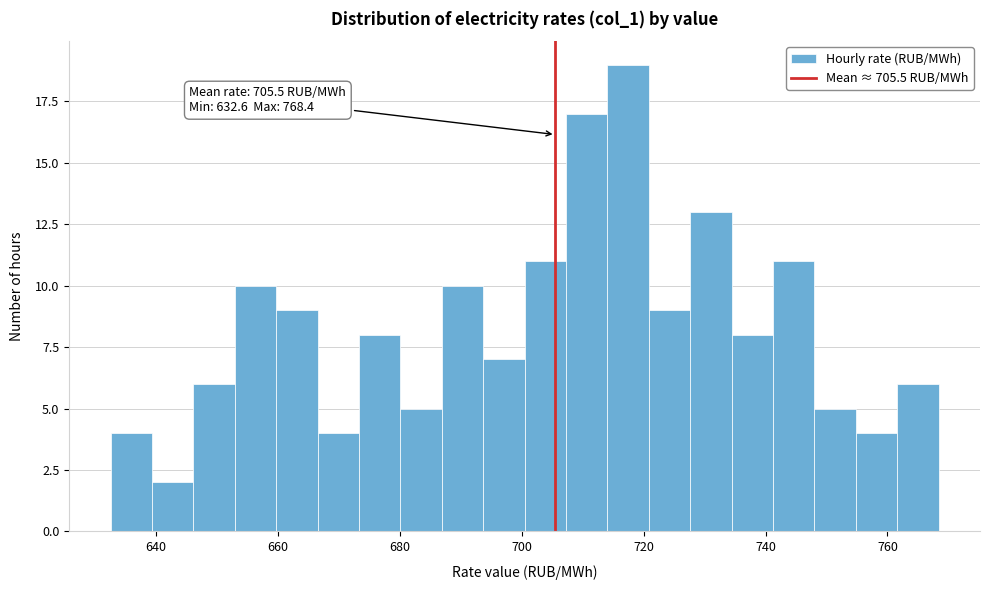

Read against the x-axis, roughly where is the centre of the tallest bar?

718